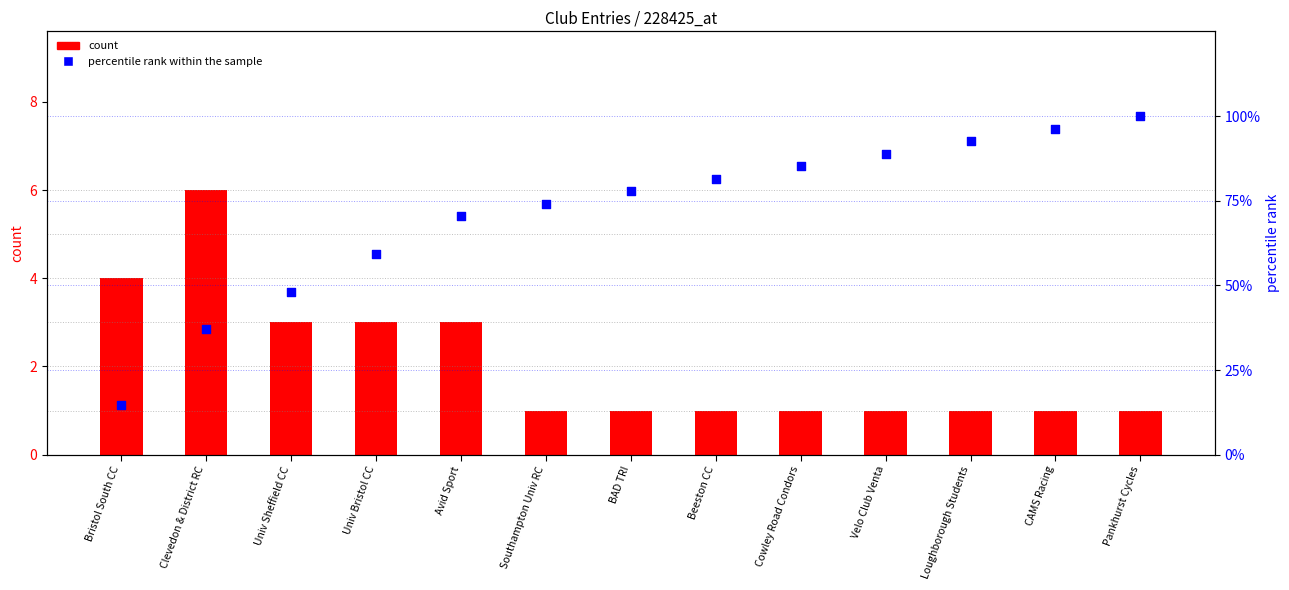

Which series has the largest total across all categories?

percentile rank within the sample